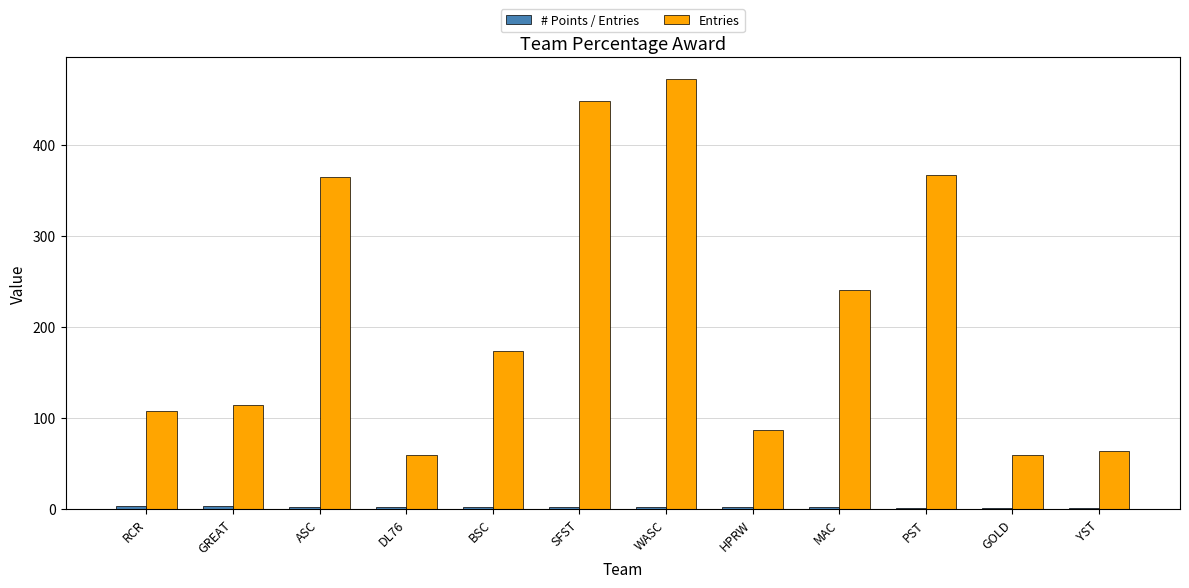

What is the total value across all series at MAC?

242.6